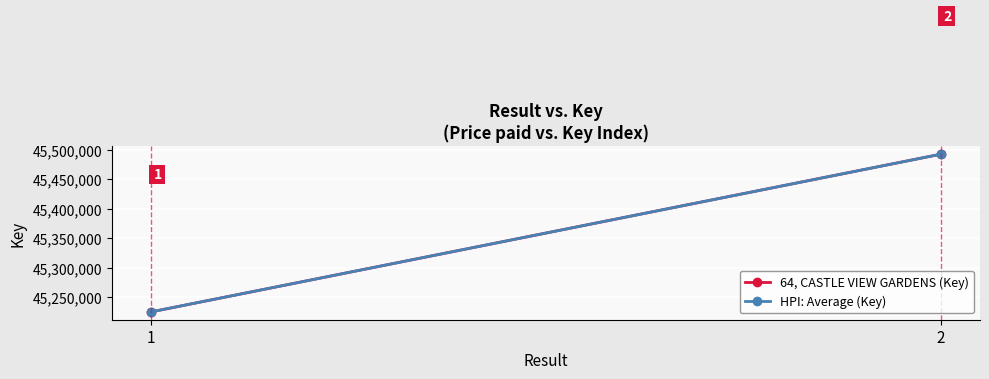

At which category is the sum across all series the highest?

2